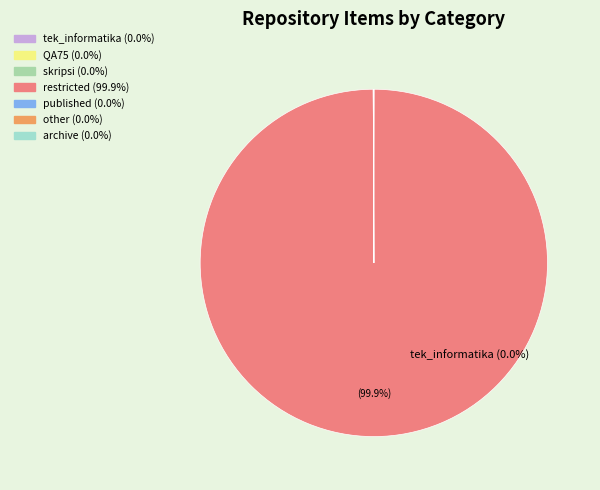

How much of the chart is everything except skripsi?

100.0%